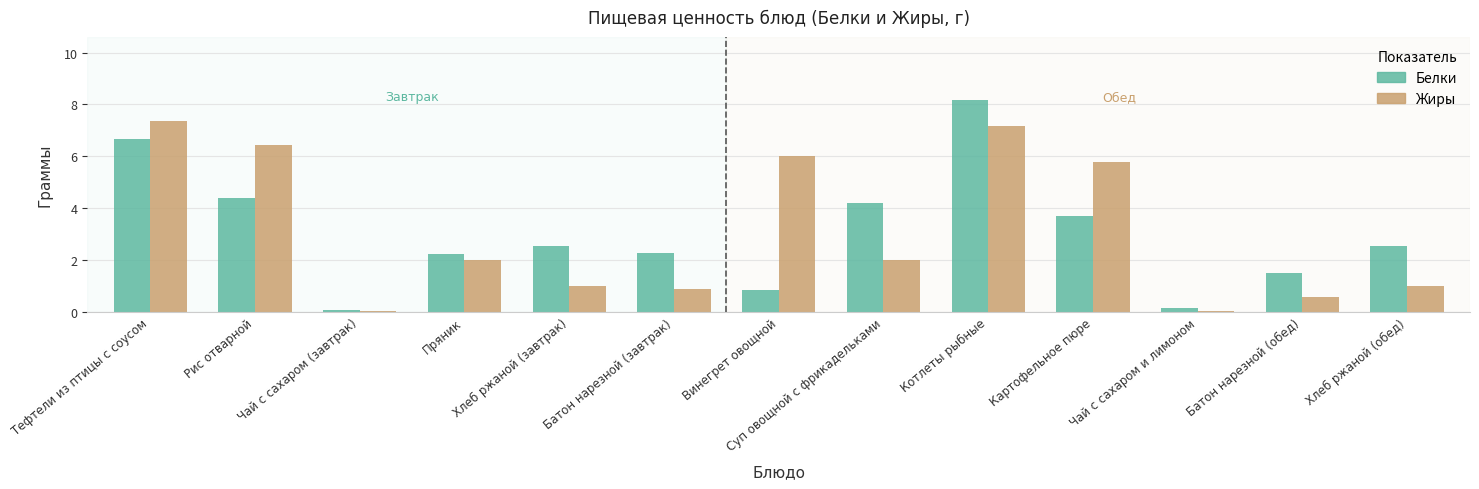

Is it true that Жиры equals 0.0 at Чай с сахаром и лимоном?

True